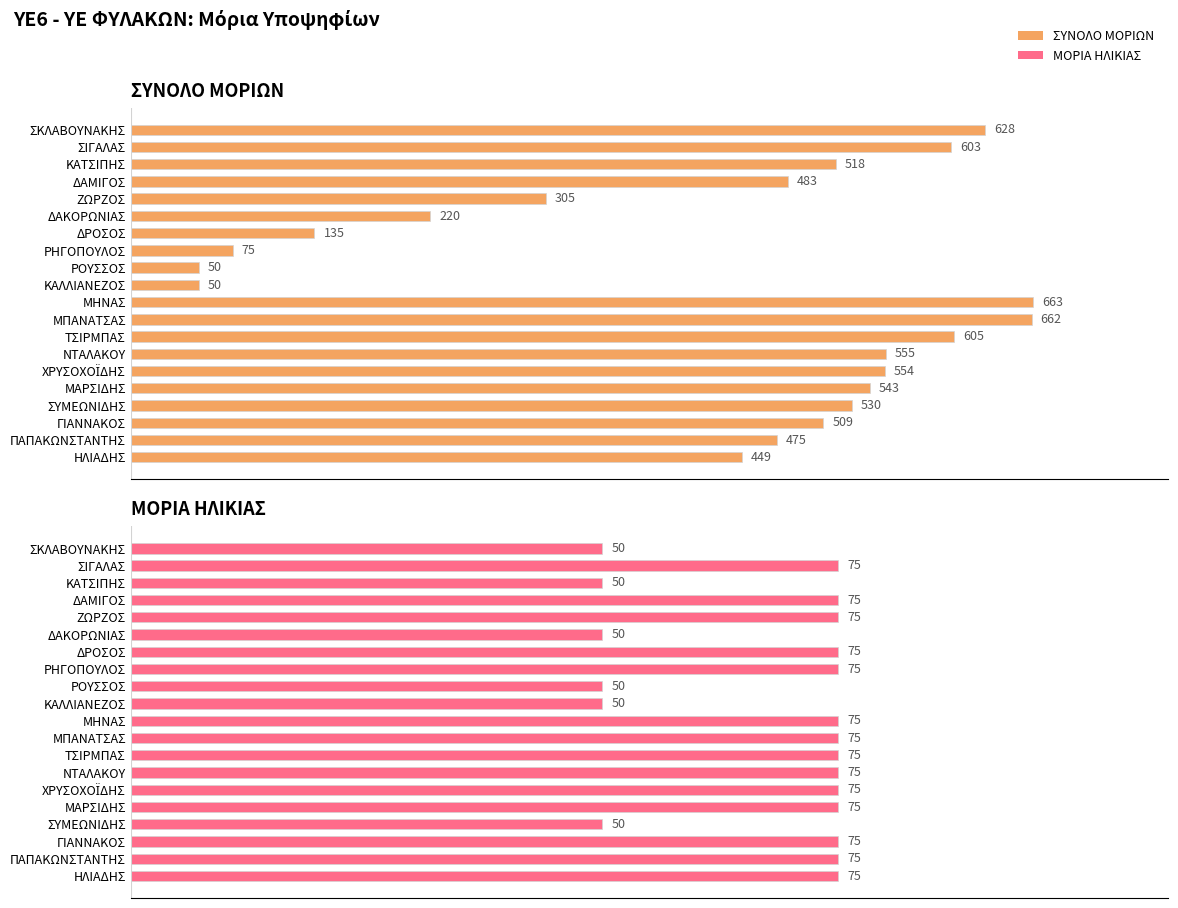

Which series has the largest range (max minus min)?

ΣΥΝΟΛΟ ΜΟΡΙΩΝ